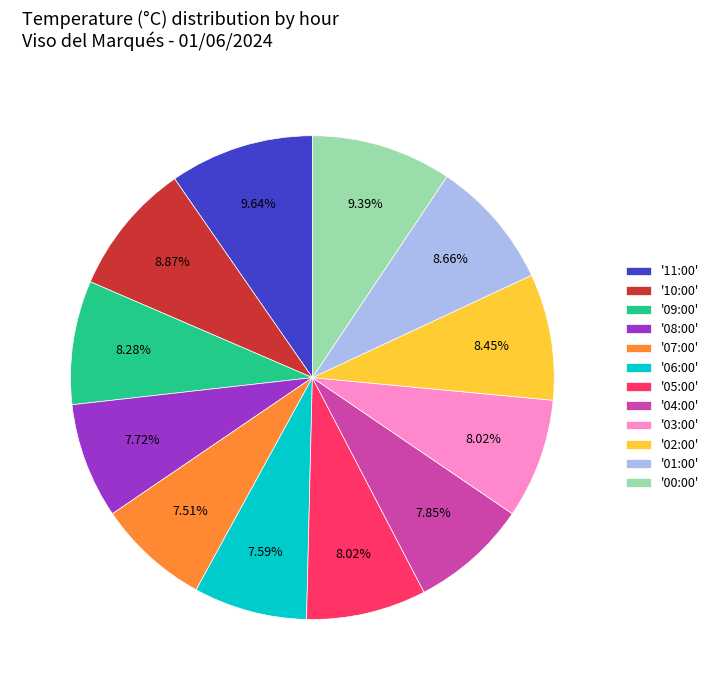

Approximately how many times larger is the value at '03:00' compared to '00:00'?

0.9